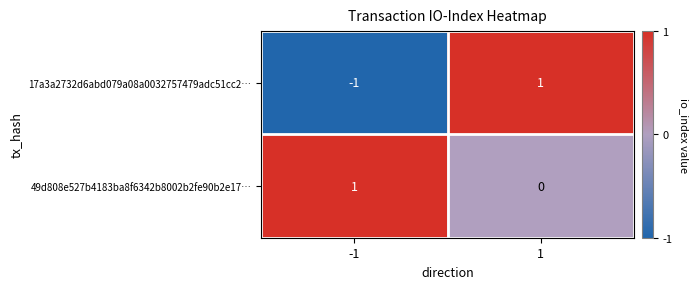

Between -1 and 1, which series saw the biggest shift?

17a3a2732d6abd079a08a0032757479adc51cc2…